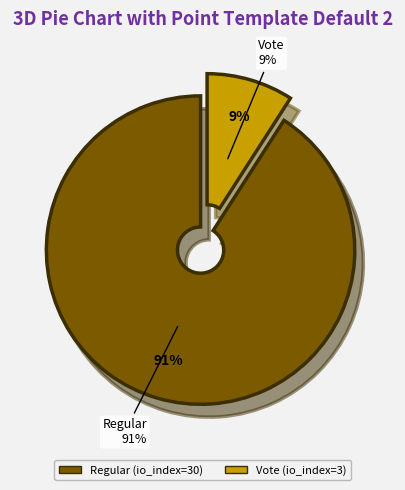

Which has a higher value, Regular (io_index=30) or Vote (io_index=3)?

Regular (io_index=30)